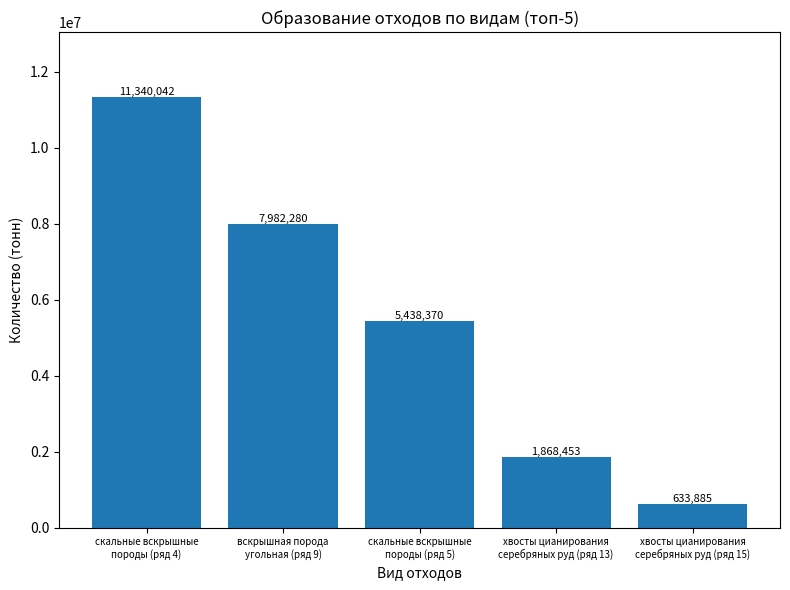

Which label corresponds to the smallest value in the chart?

хвосты цианирования
серебряных руд (ряд 15)